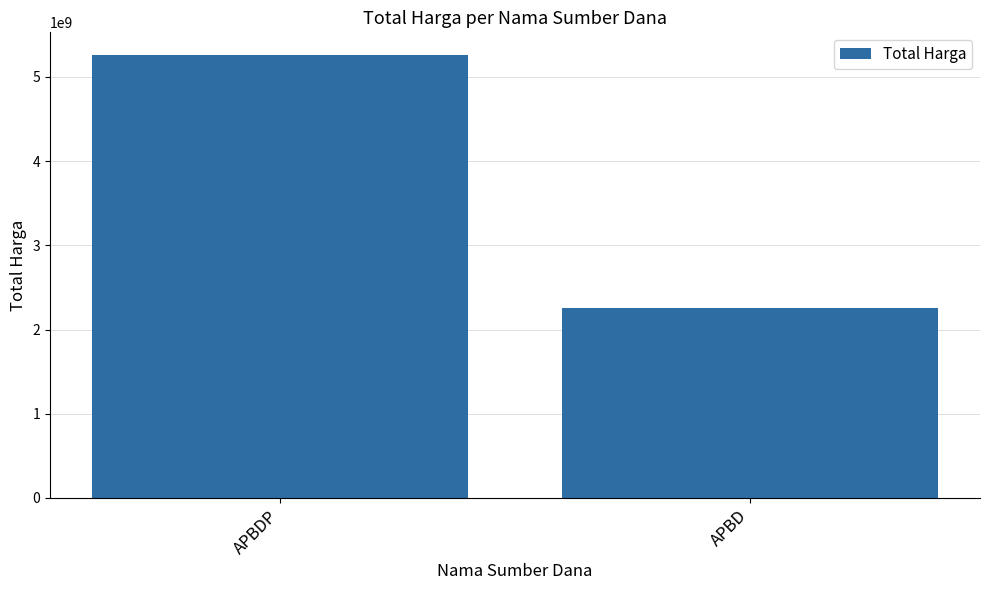

At which category does the chart reach its minimum across all series?

APBD